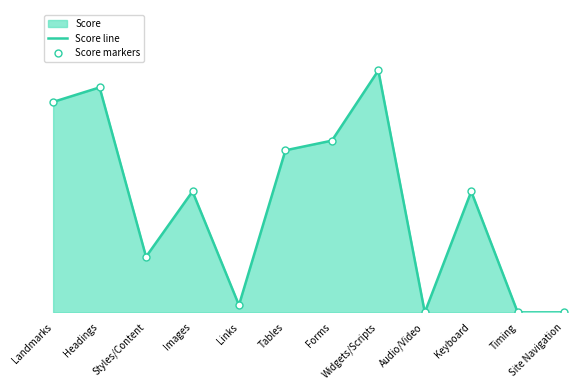

Reading left to right, extract all data points from this chart.

Score line: 87	93	23	50	3	67	71	100	0	50	0	0
Score markers: 87	93	23	50	3	67	71	100	0	50	0	0